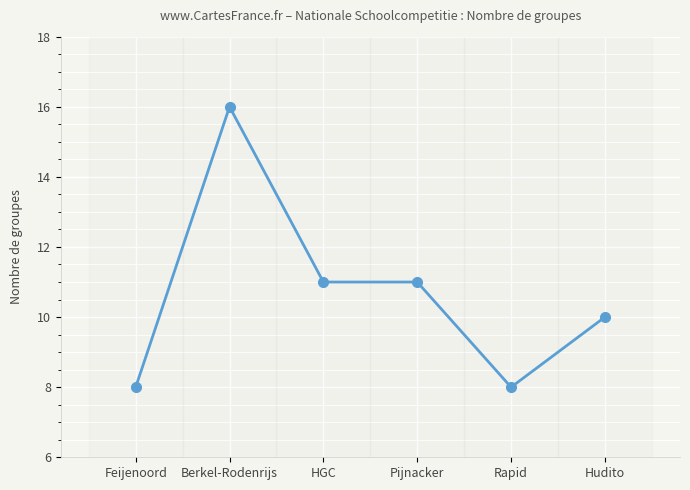

The value at HGC is 11. True or false?

True